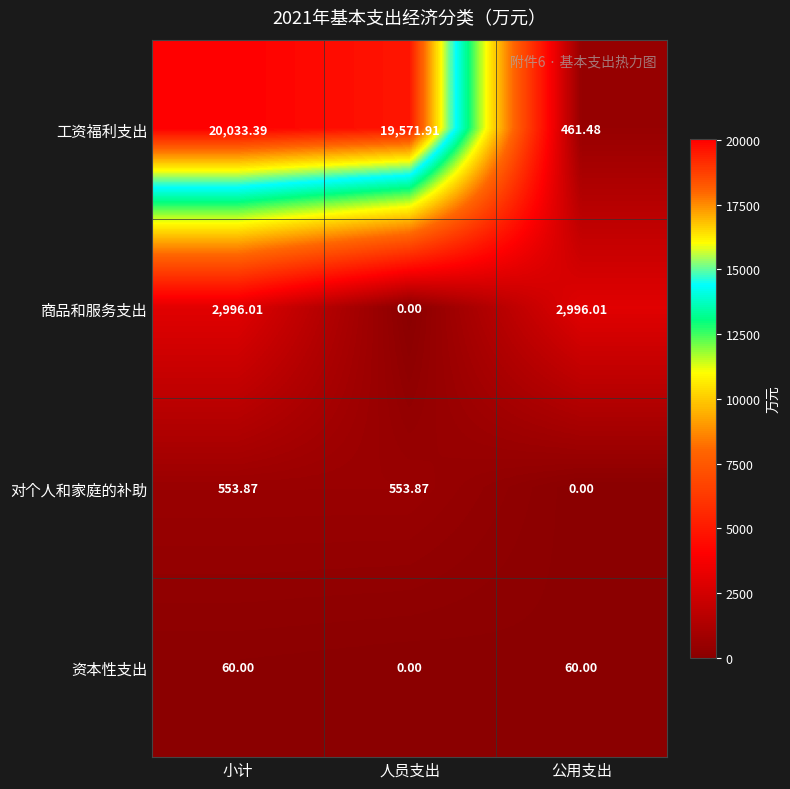

Which series has the largest range (max minus min)?

工资福利支出